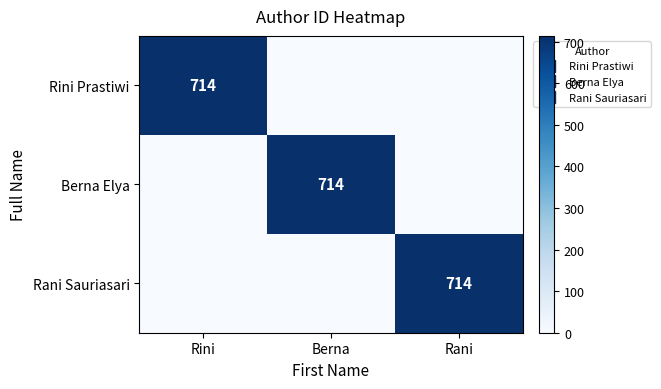

What is the spread (max minus min) of values at Rani?

714